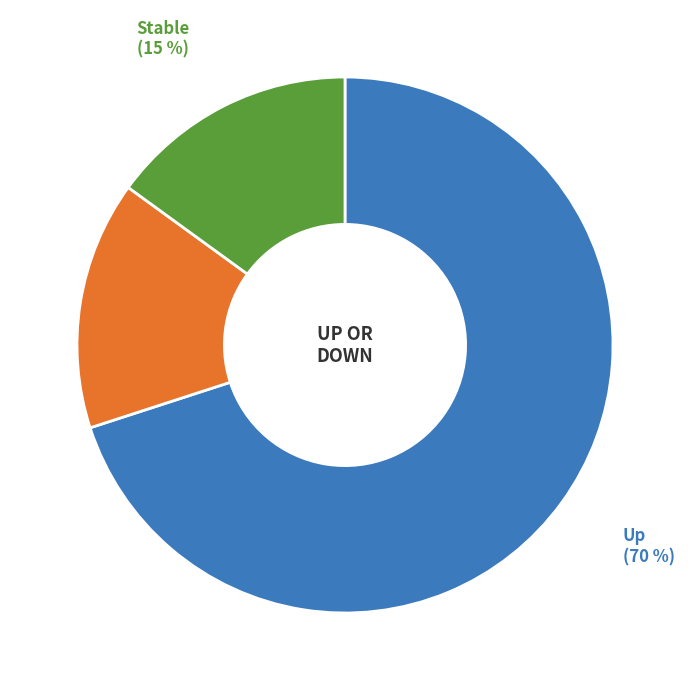

Combined, do Down and Up account for over 50%?

Yes